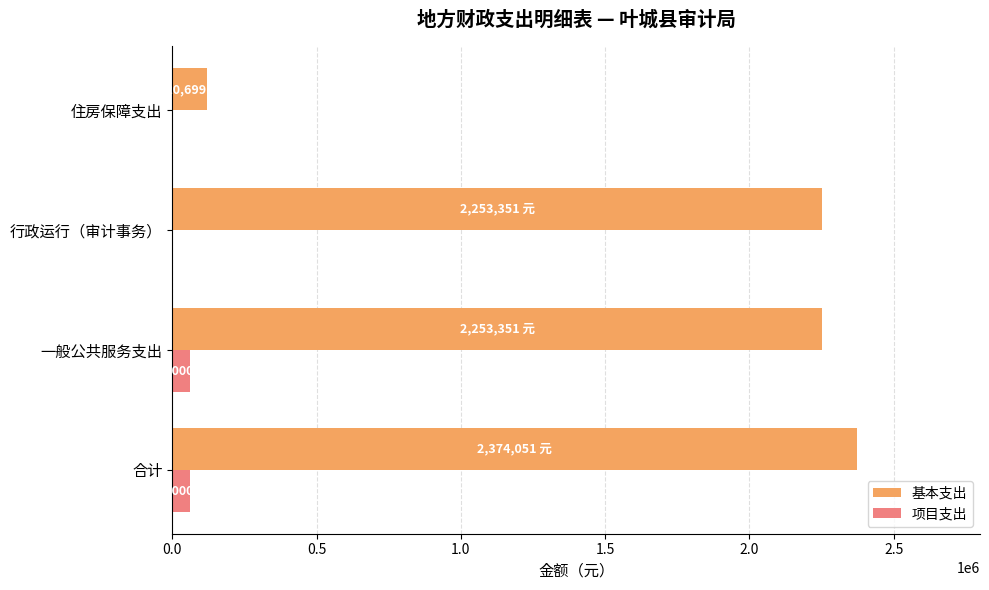

What is the total value across all series at 合计?

2434050.8